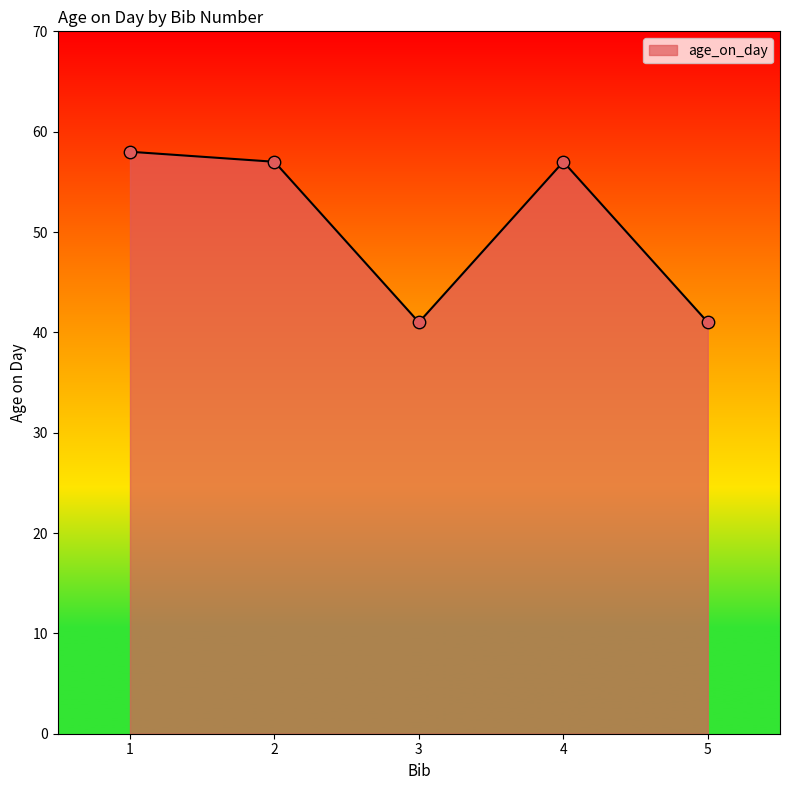

What is the ratio of the value at 1 to the value at 4?

1.0